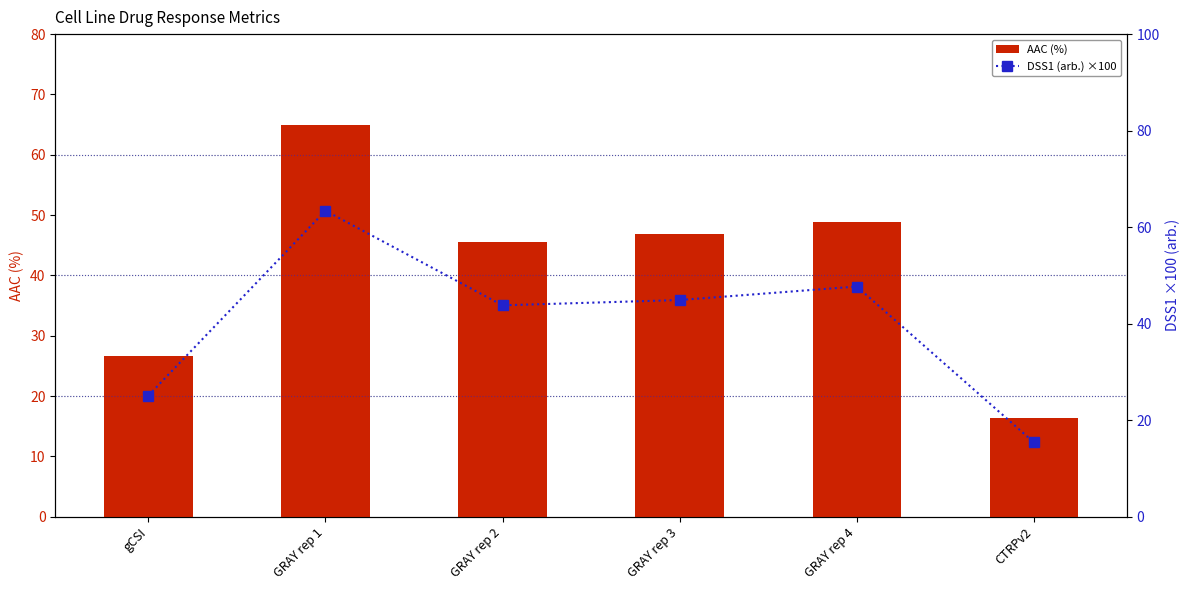

Rank the series by their maximum value, from lowest to highest.

DSS1 (arb.) ×100, AAC (%)